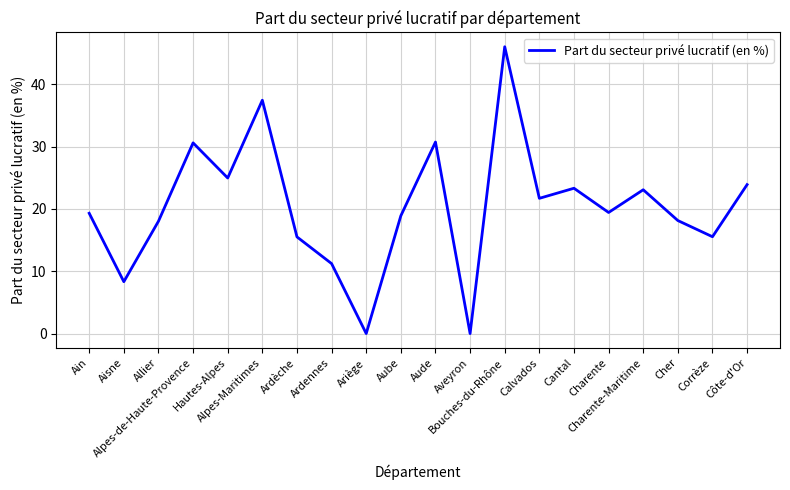

What is the change in value from Alpes-Maritimes to Aube?

-18.5